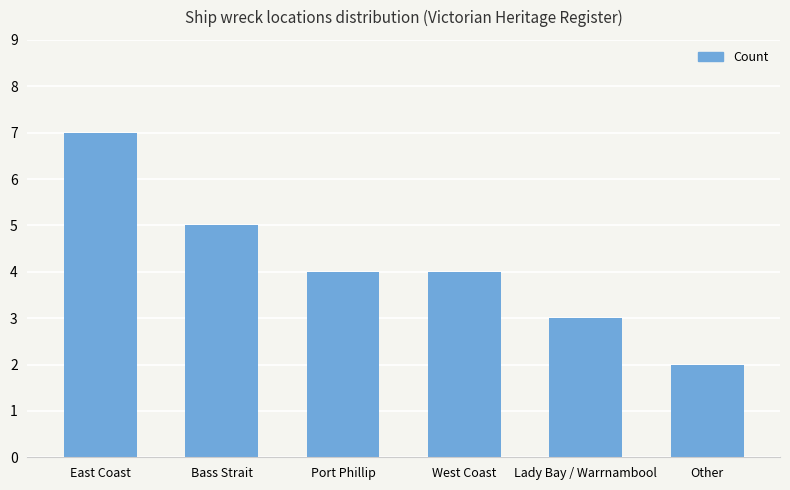

True or false: the data shows 4 at Port Phillip.

True